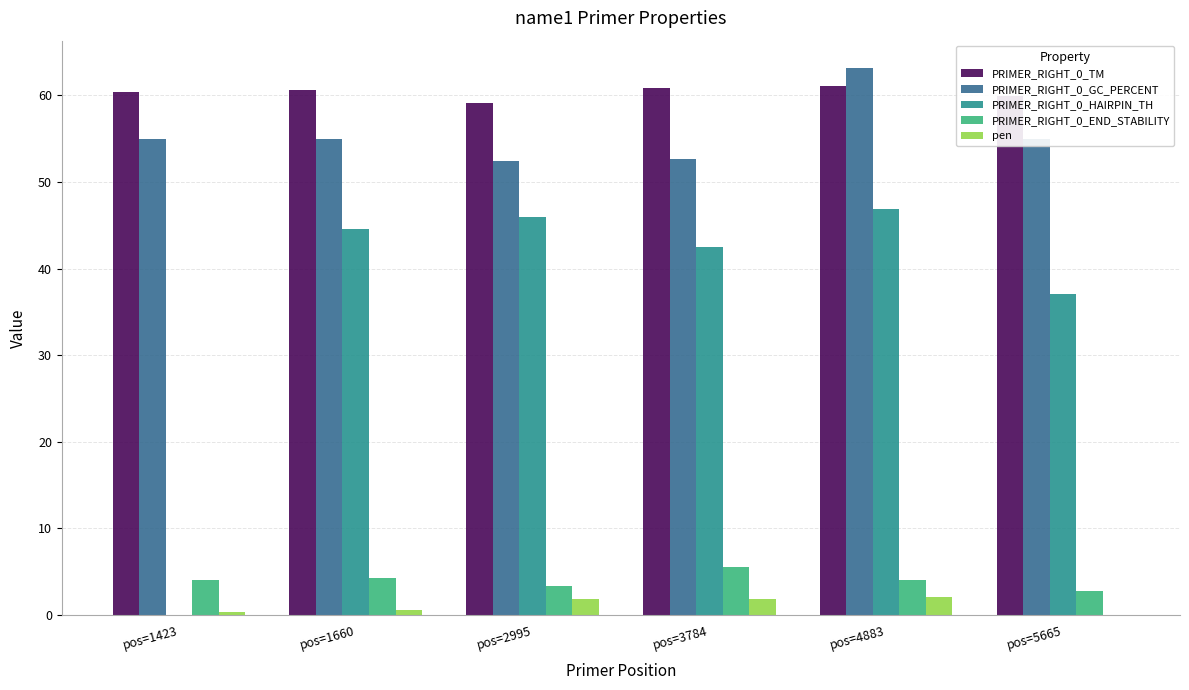

How many distinct data groups are displayed?

5